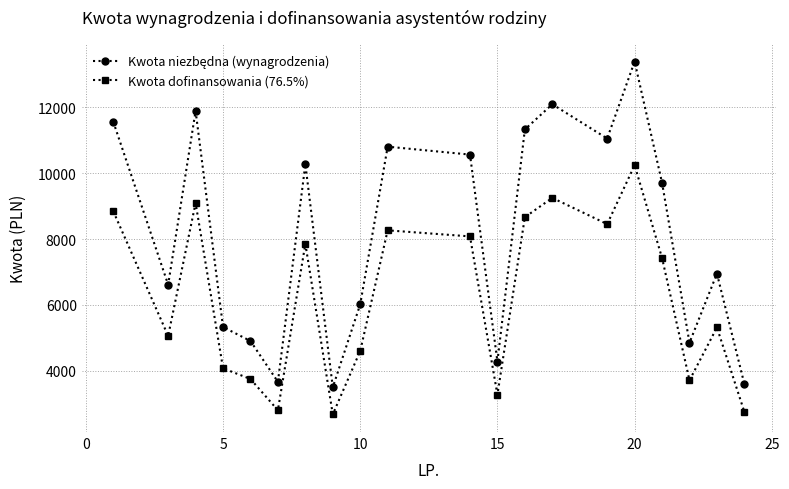

What is the average value of the Kwota dofinansowania (76.5%) series?

6210.3